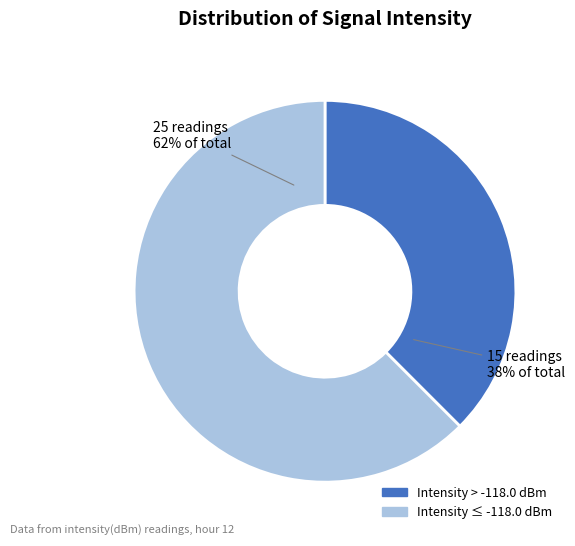

To the nearest percent, what is the average slice percentage?

50%